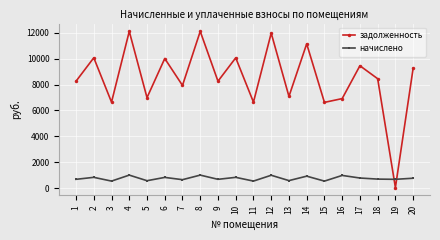

Rank the series at 13 from lowest to highest value.

начислено, задолженность